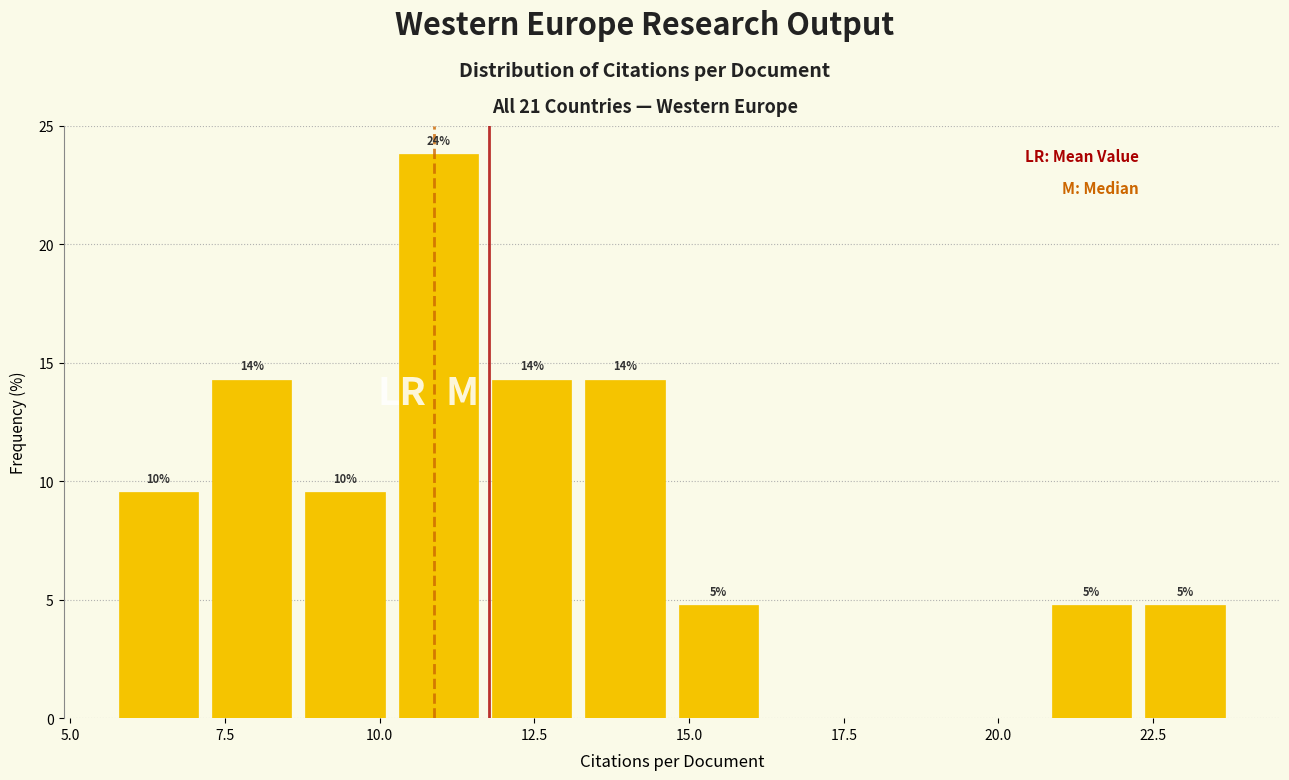

Read against the x-axis, roughly where is the centre of the tallest bar?

11.0